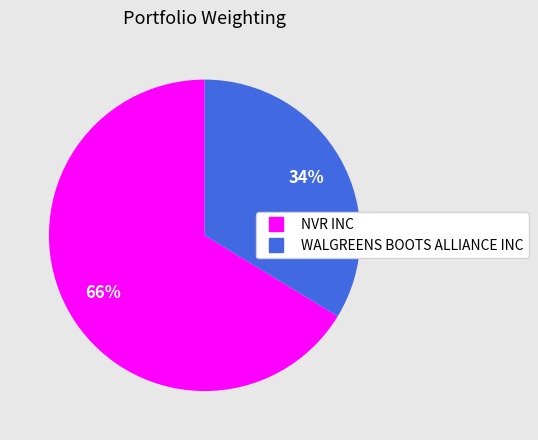

Is it true that WALGREENS BOOTS ALLIANCE INC is 22% of the pie?

False